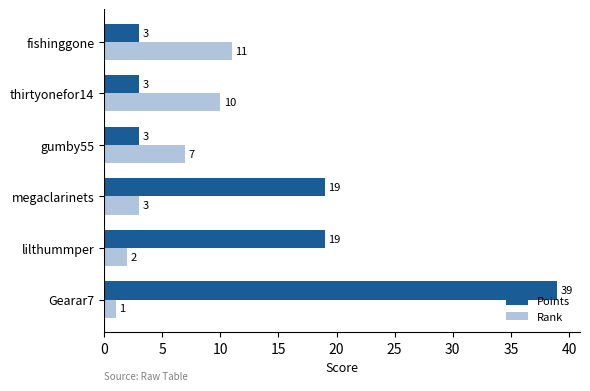

List the series in order of their peak value, lowest first.

Rank, Points